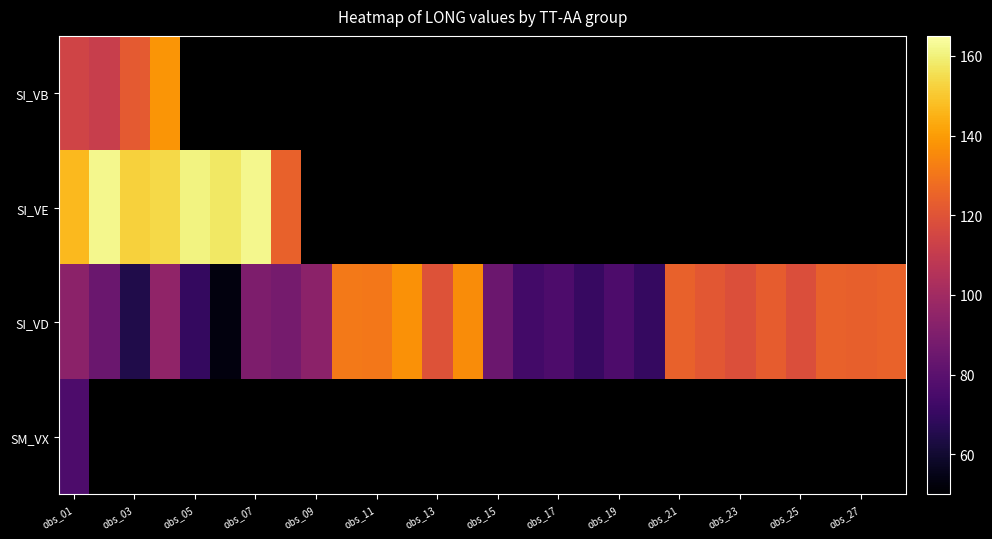

Where is SM_VX nearest to the value 76?

obs_01